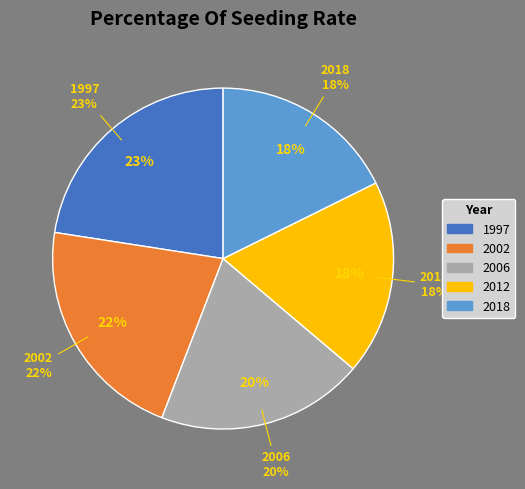

Which category has the biggest portion of the pie?

1997